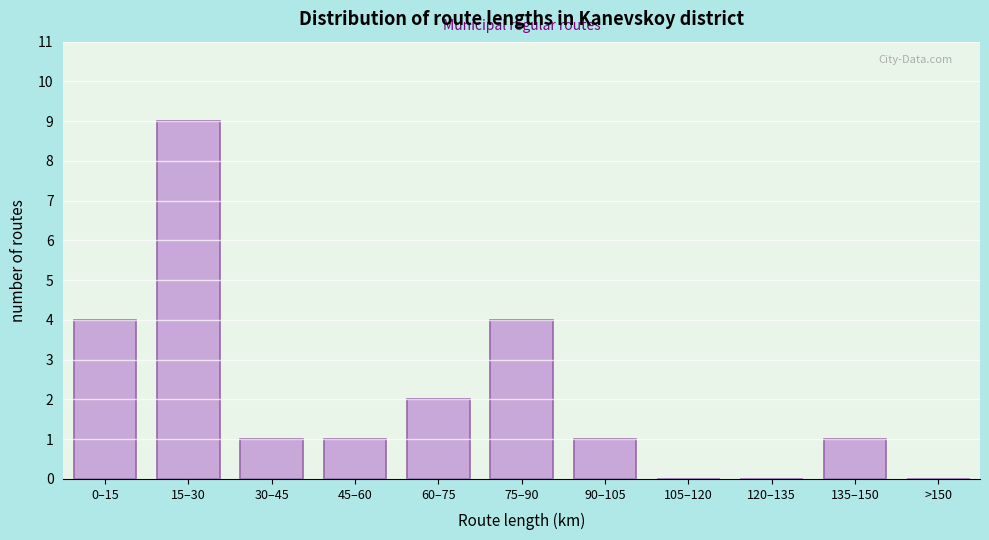

Reading left to right, list all the values displayed in this chart.

0–15=4	15–30=9	30–45=1	45–60=1	60–75=2	75–90=4	90–105=1	105–120=0	120–135=0	135–150=1	>150=0